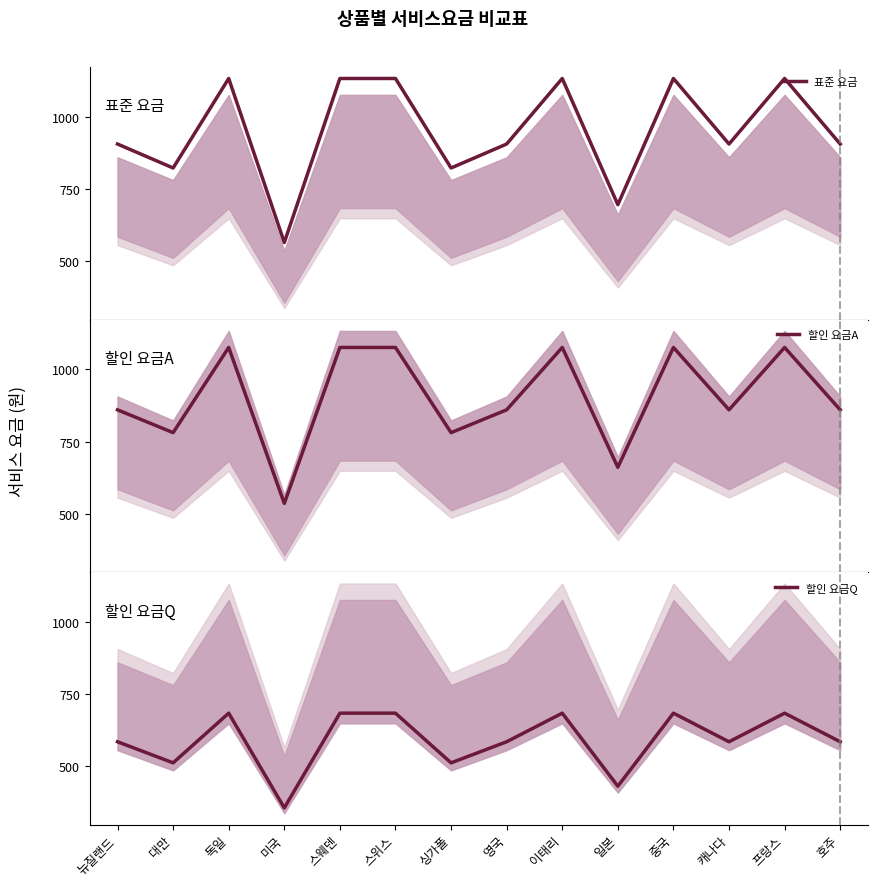

Between 이태리 and 중국, which series saw the biggest shift?

표준 요금